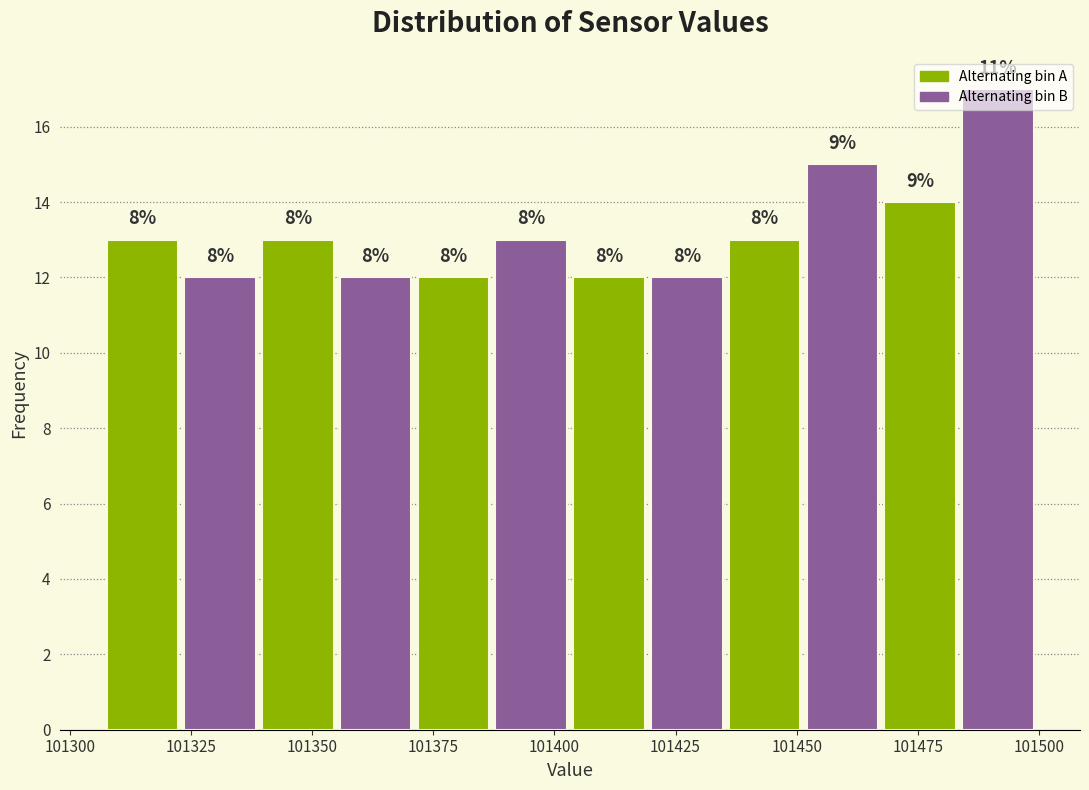

Around what value on the x-axis is the tallest bar? Give the approximate position of its centre, as read against the axis.

101490